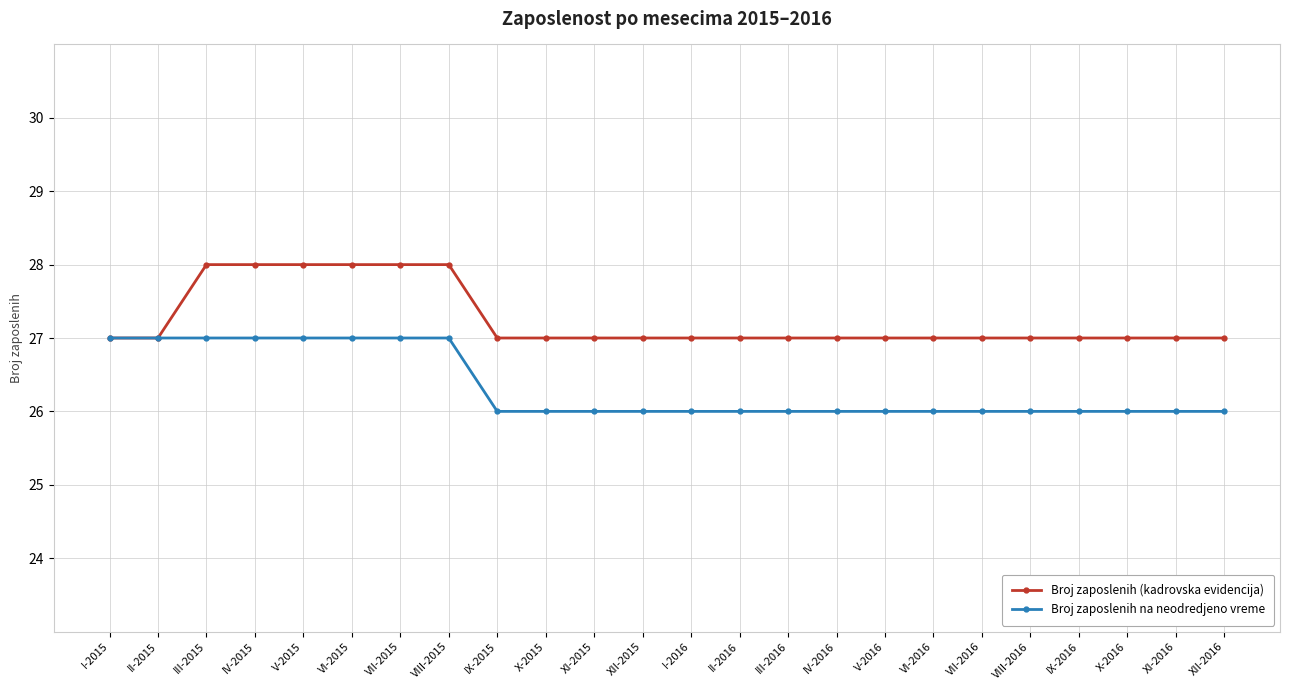

The Broj zaposlenih (kadrovska evidencija) series shows 44 at II-2015. True or false?

False